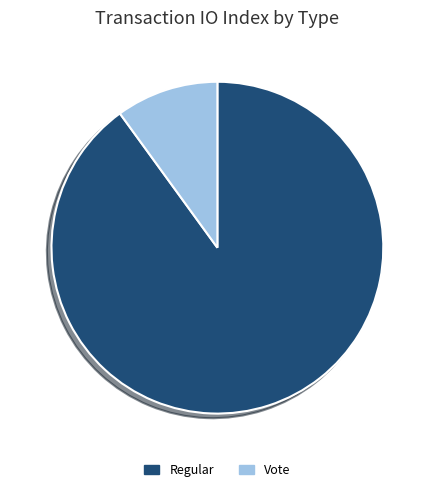

Rank the categories by value from lowest to highest.

Vote, Regular